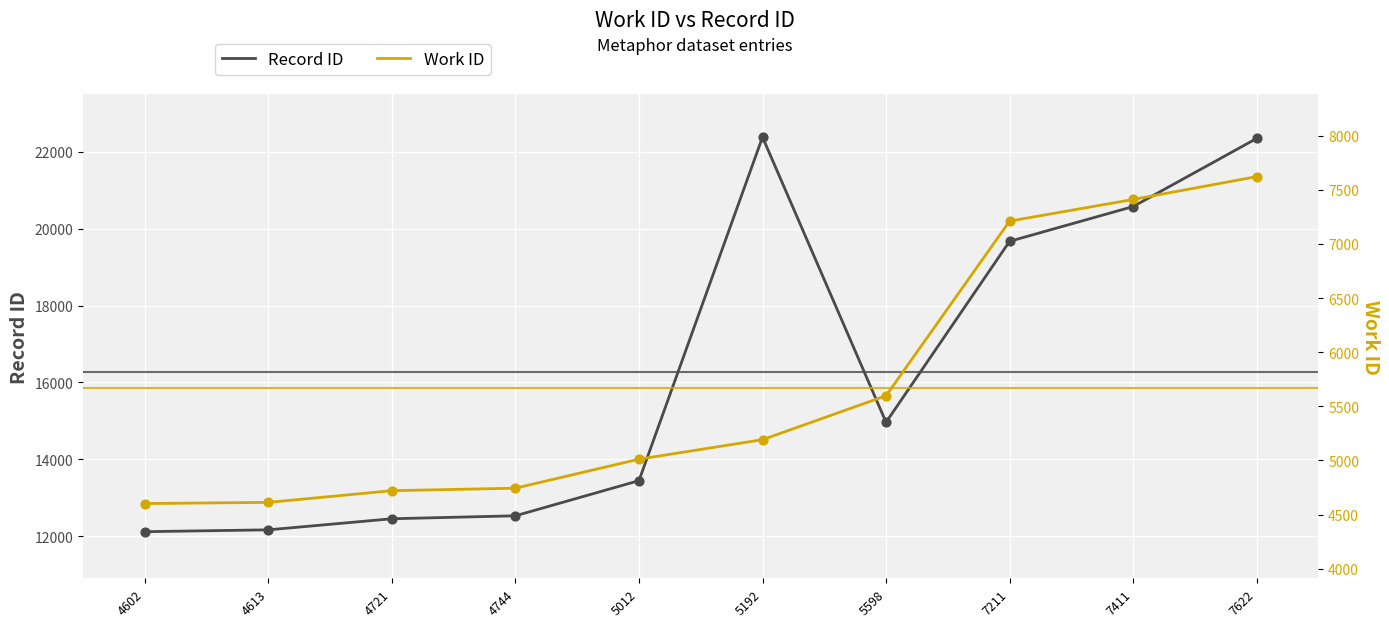

What are all the series names shown in the legend?

Record ID, Work ID